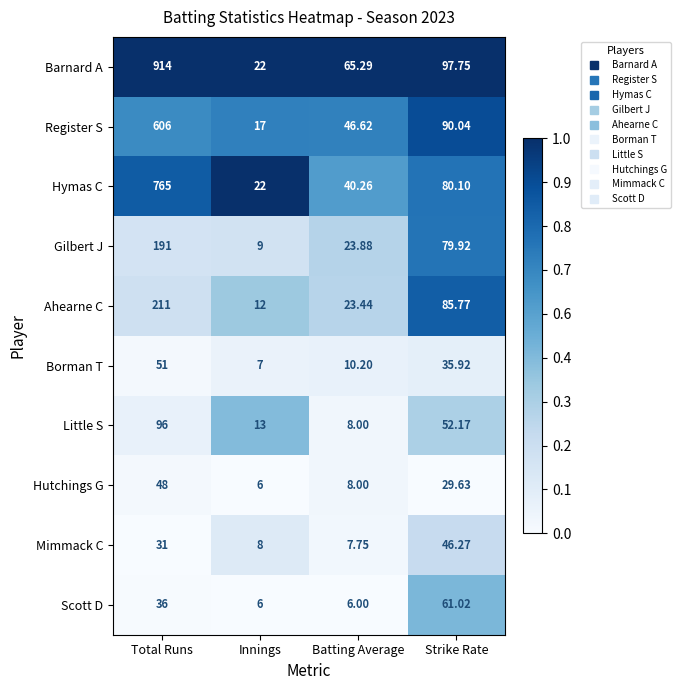

Which series has the largest range (max minus min)?

Barnard A